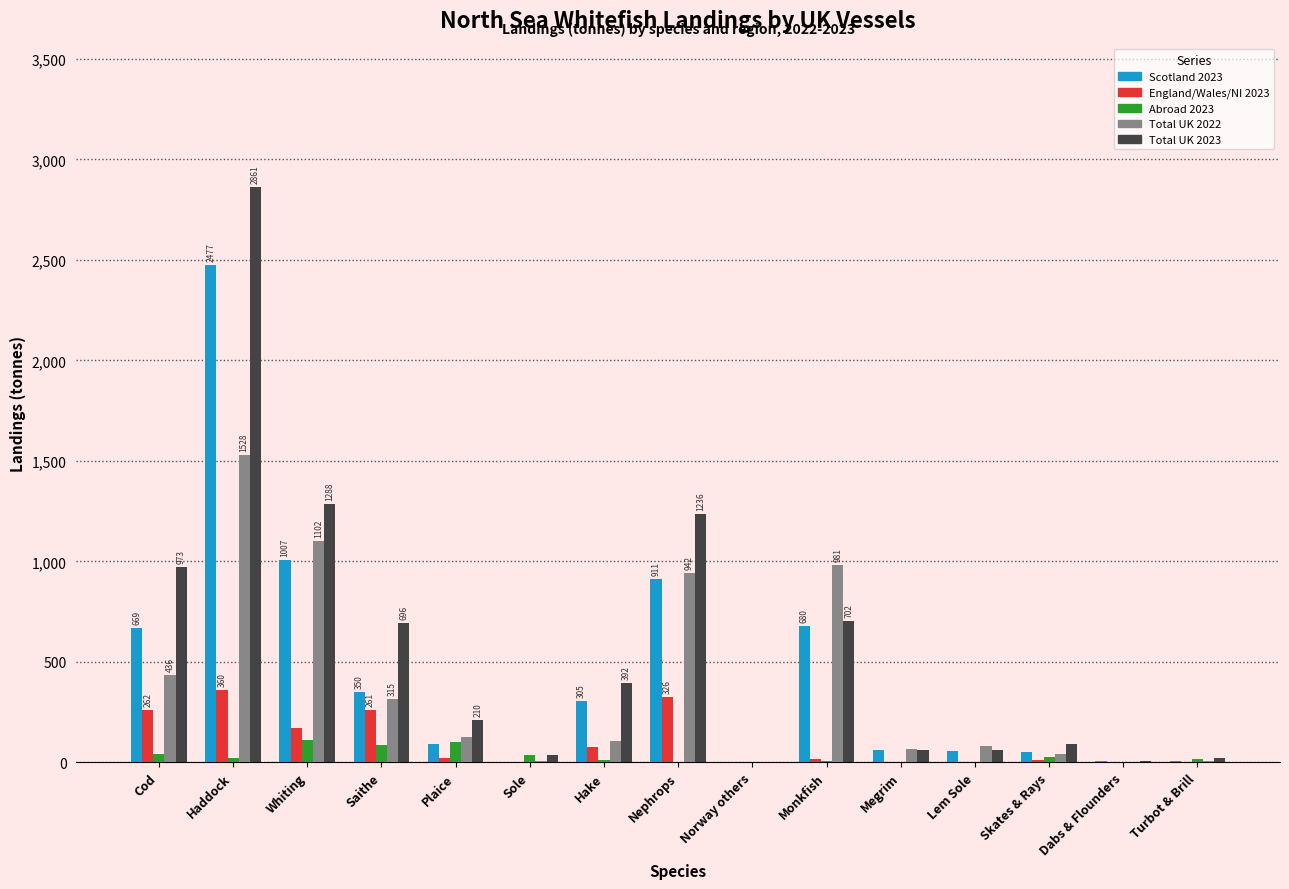

The England/Wales/NI 2023 series shows 261.6 at Cod. True or false?

True